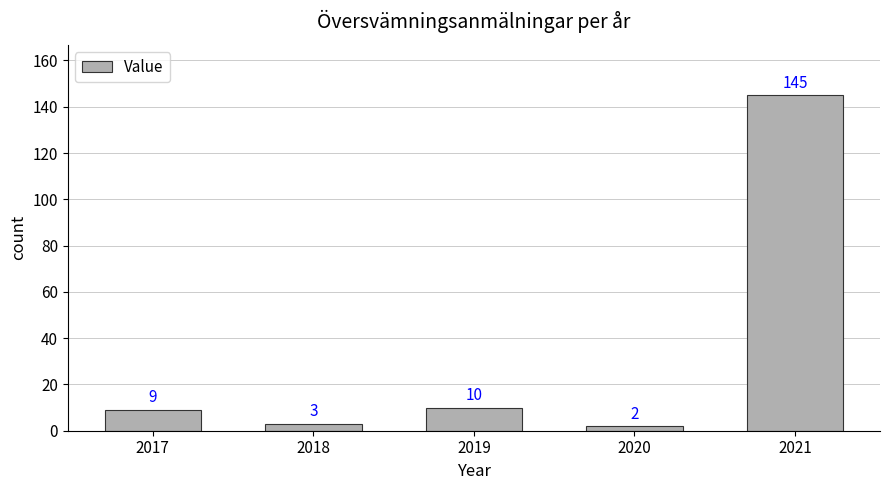

Read the value at 2018, to the nearest 5.

5